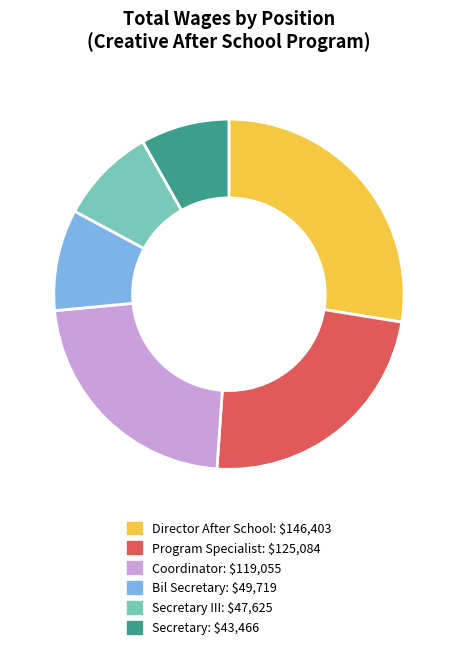

Does any single category account for the majority?

No